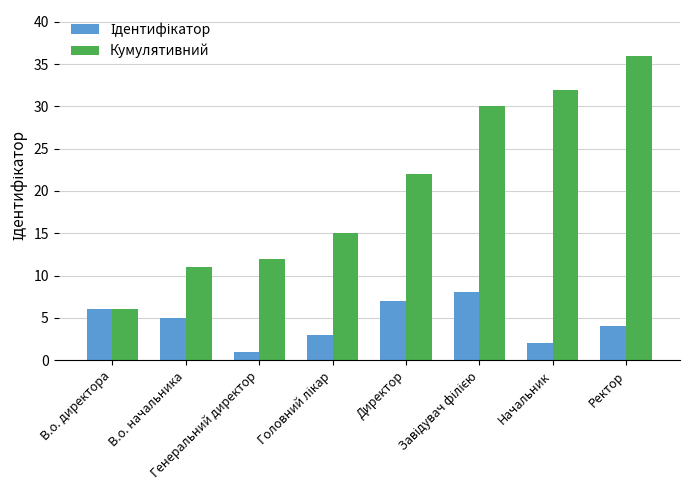

How many groups of bars are there?

8